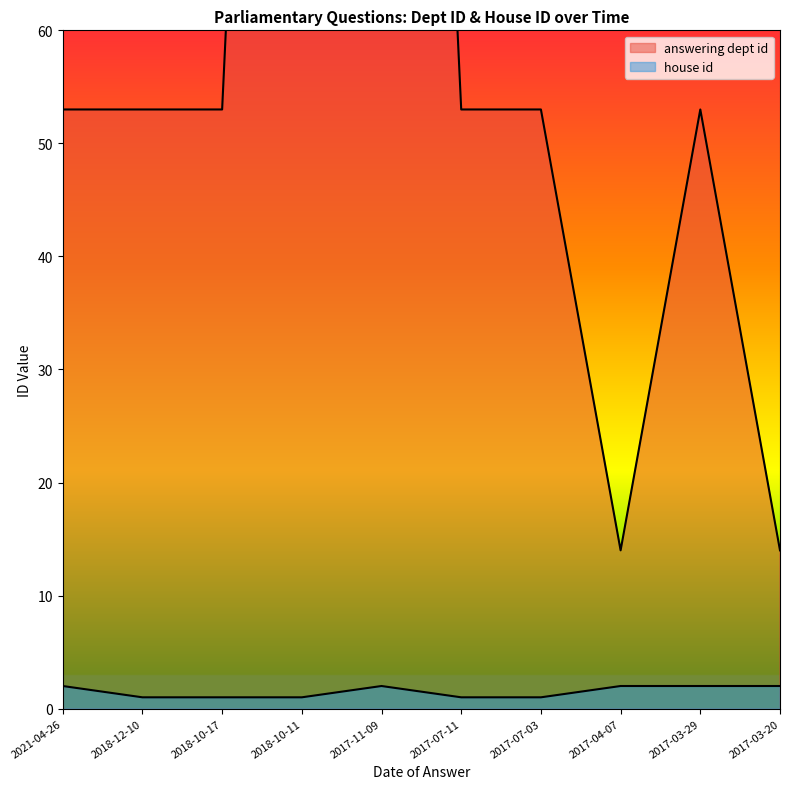

At how many categories does at least one series exceed 74?

2